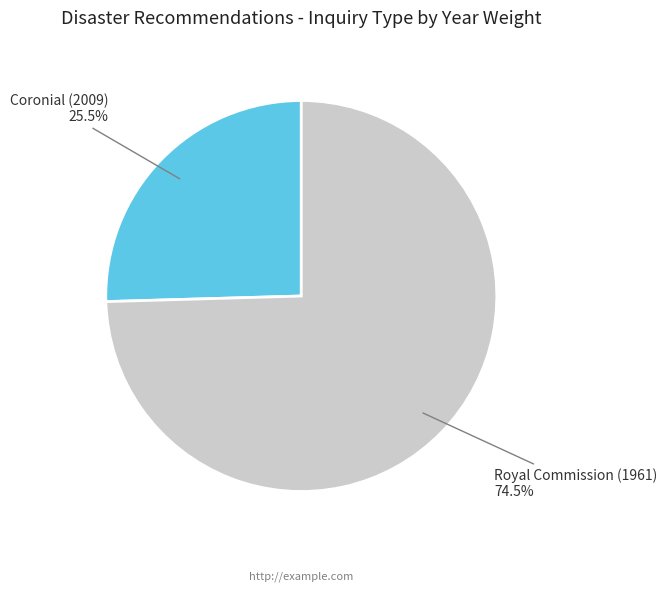

Is there a majority slice in this chart?

Yes